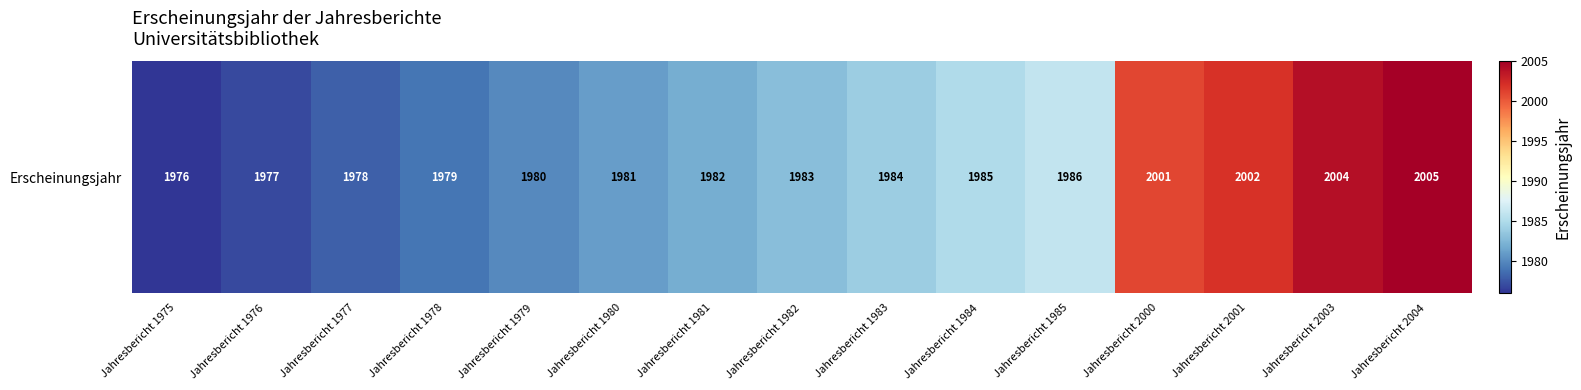

The value at Jahresbericht 1975 is 1976. True or false?

True